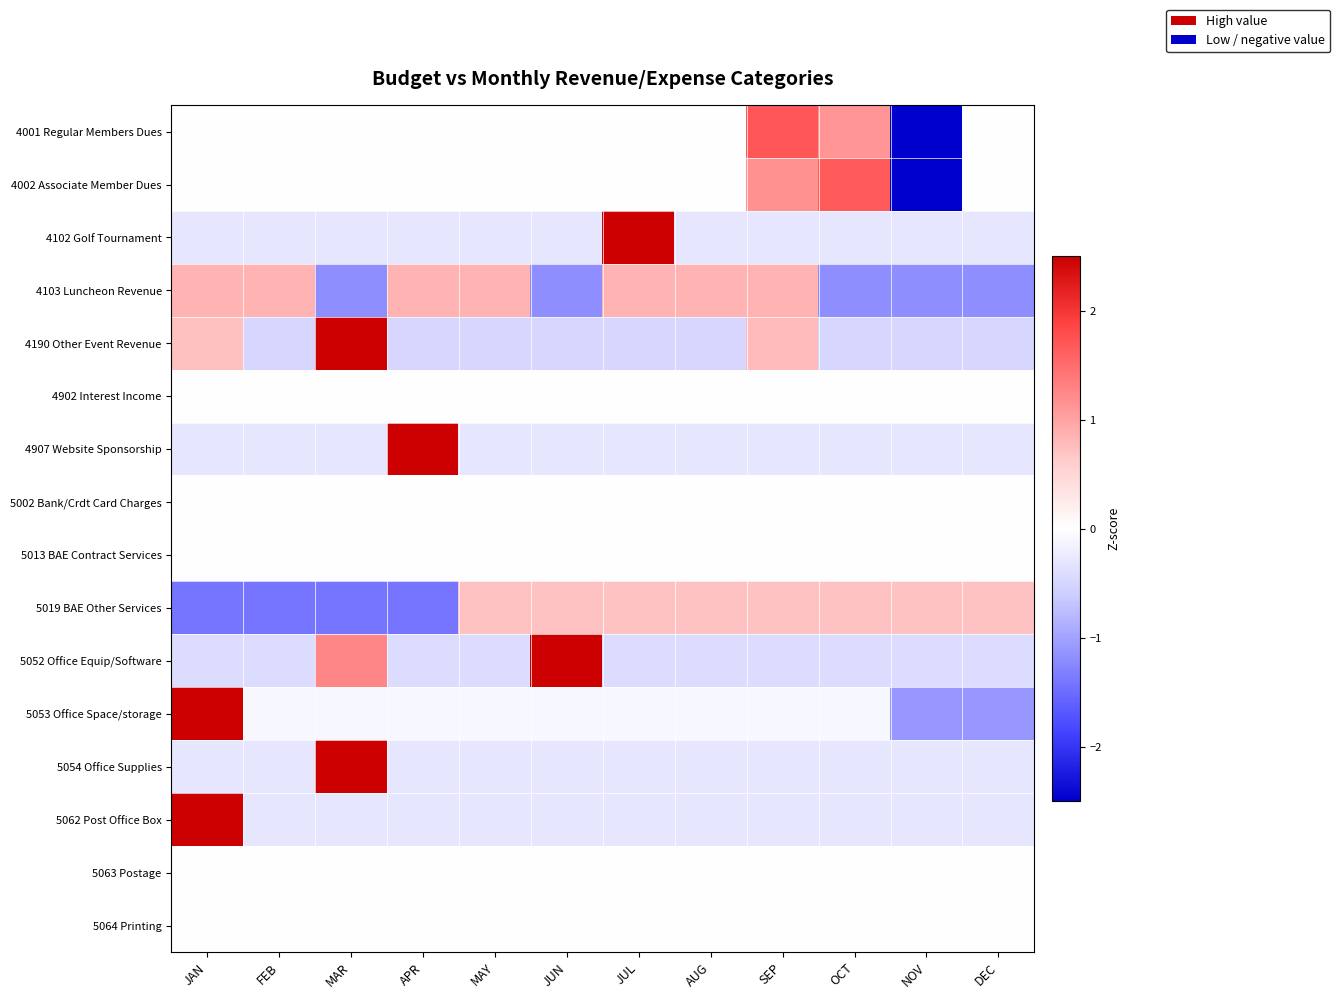

What is the total value across all series at JAN?

5.2